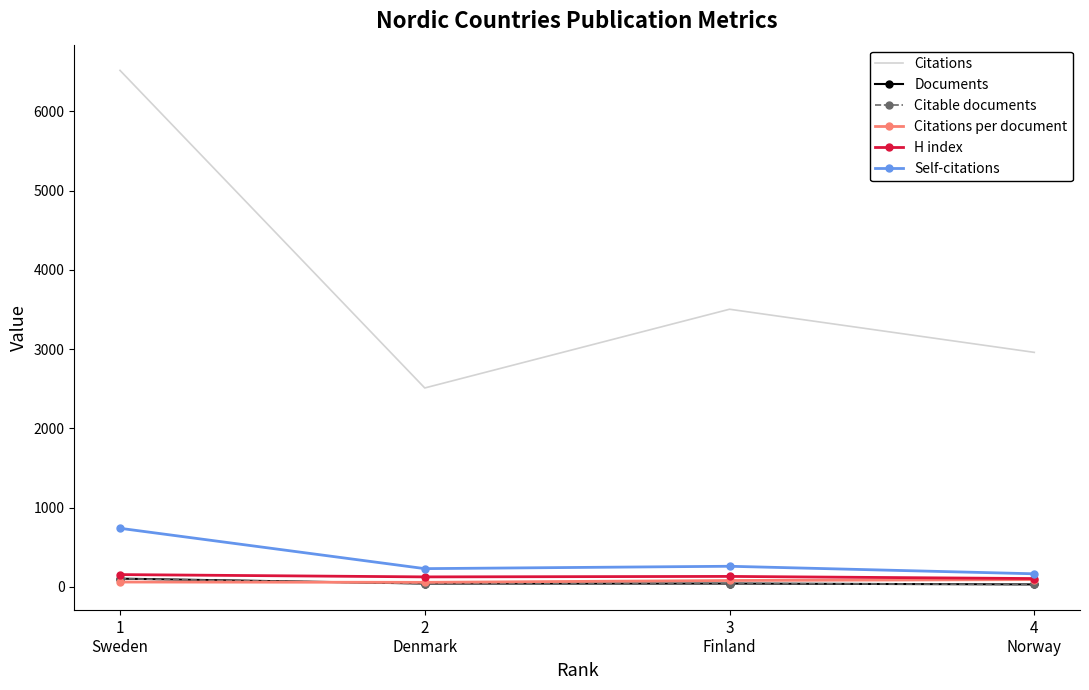

At which category is the sum across all series the highest?

1
Sweden